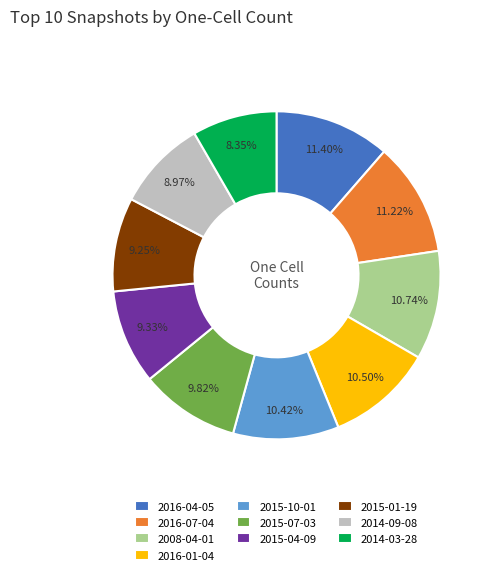

Which has a higher value, 2014-03-28 or 2014-09-08?

2014-09-08